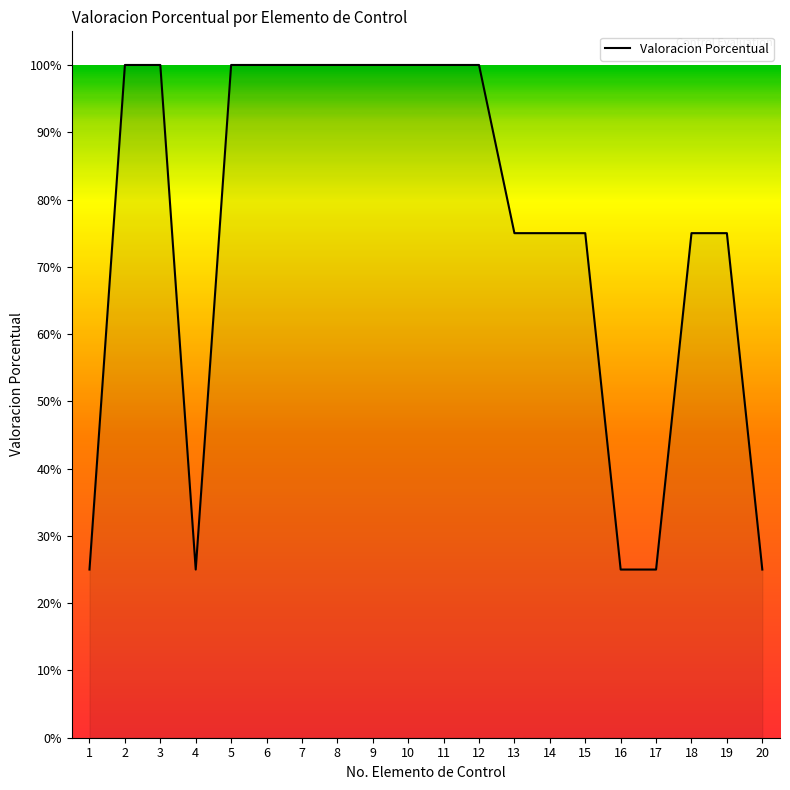

Is this an area chart (filled region under the line)?

Yes